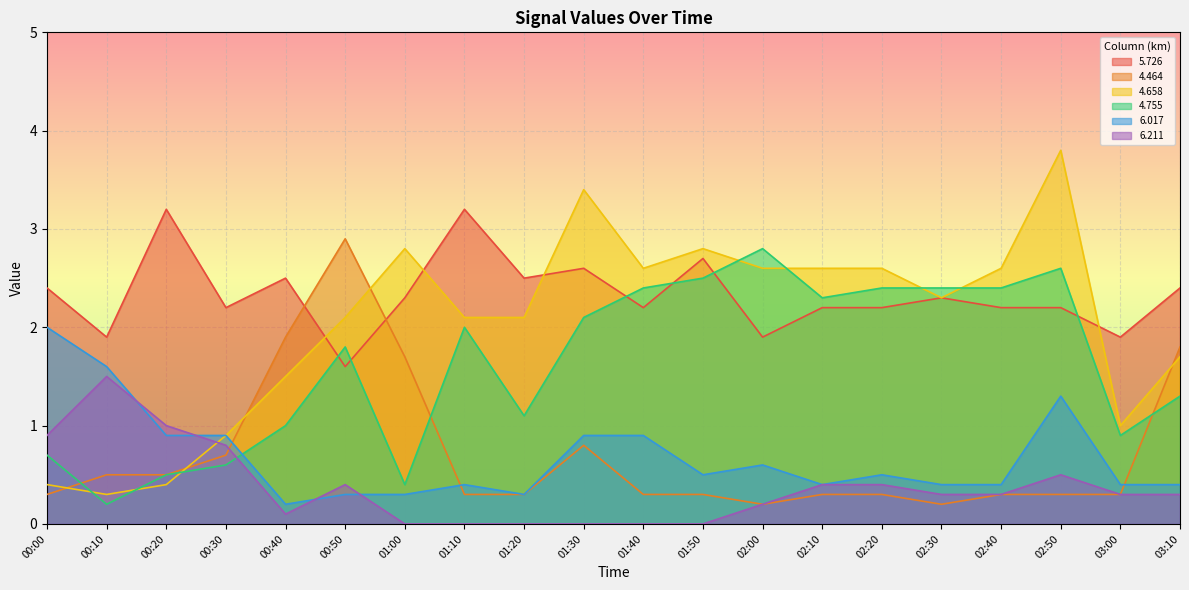

Rank the series at 03:10 from highest to lowest value.

5.726, 4.464, 4.658, 4.755, 6.017, 6.211